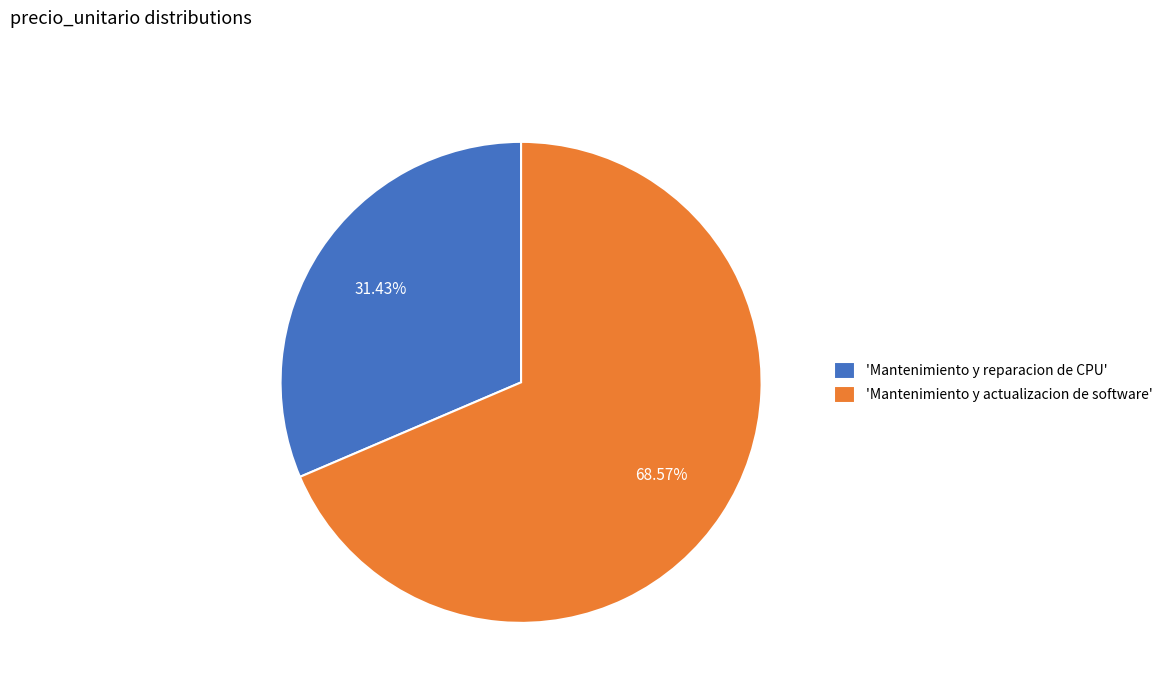

Which has a higher value, 'Mantenimiento y actualizacion de software' or 'Mantenimiento y reparacion de CPU'?

'Mantenimiento y actualizacion de software'